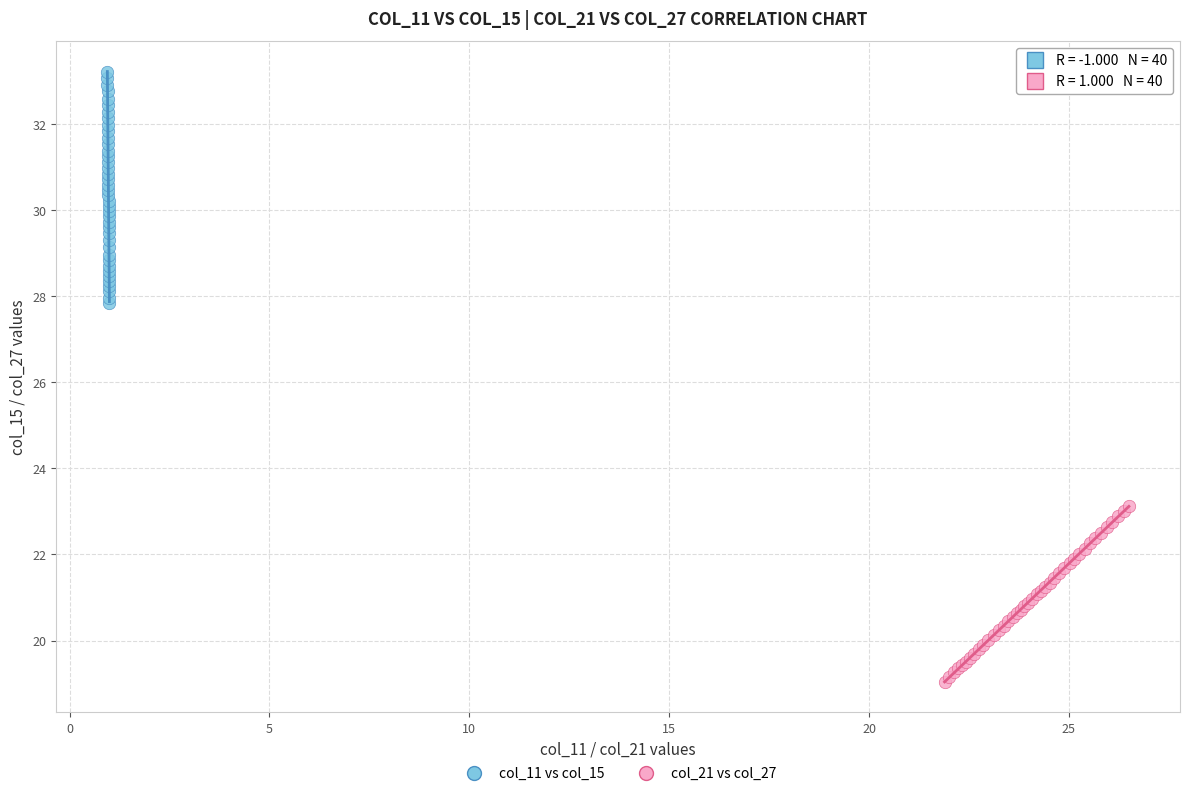

Which series has the widest spread of Y values?

col_11 vs col_15